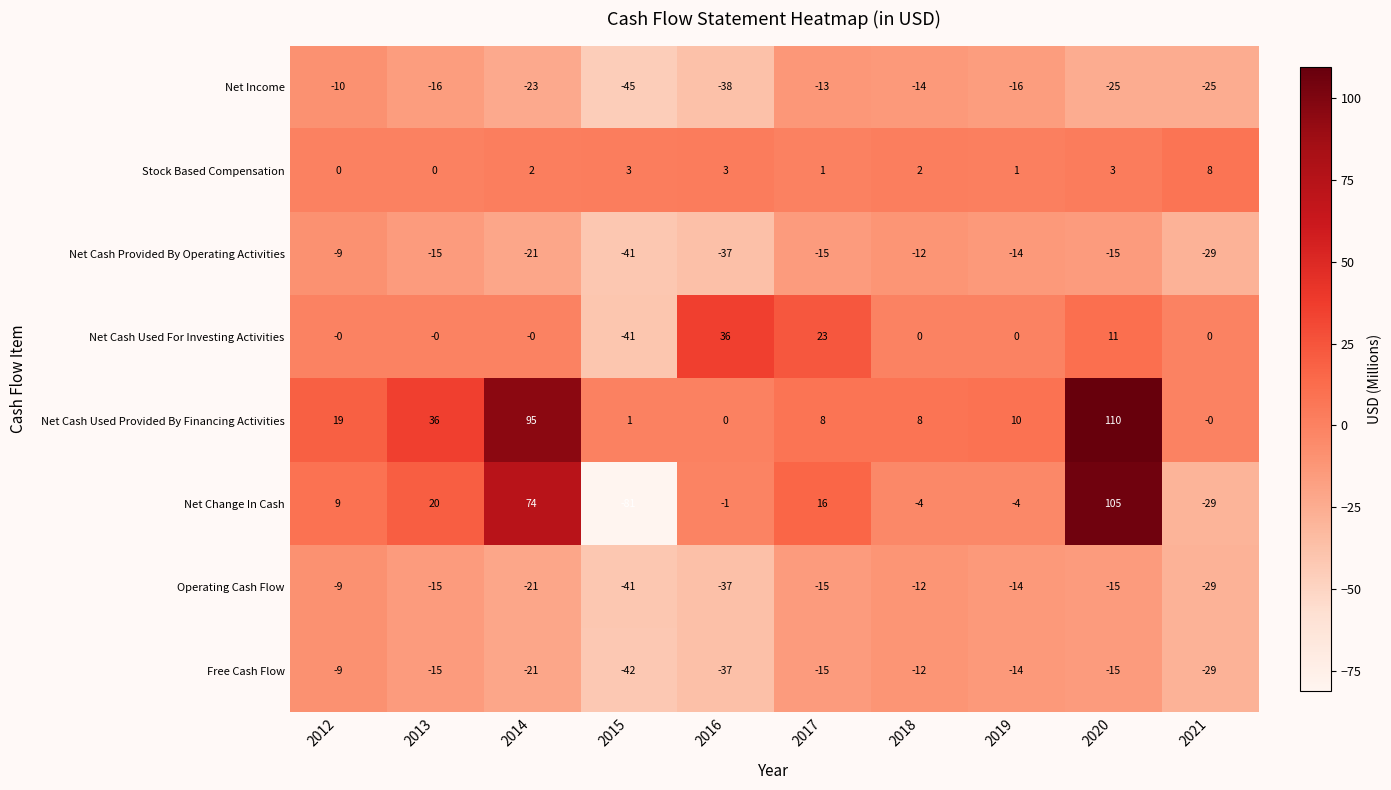

Between 2015 and 2020, which series saw the biggest shift?

Net Change In Cash